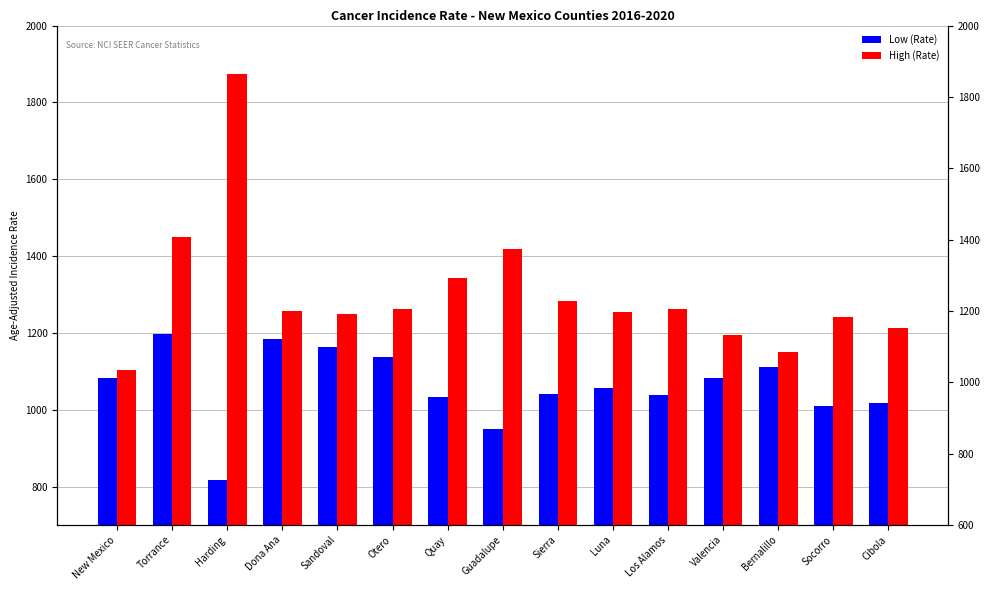

What is the average value of the Low (Rate) series?

1061.5